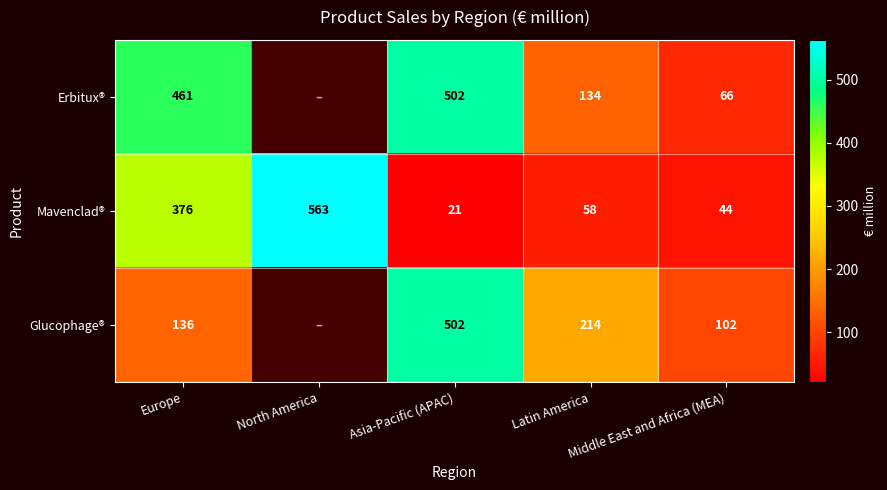

How many data points in Mavenclad® are less than 58?

2